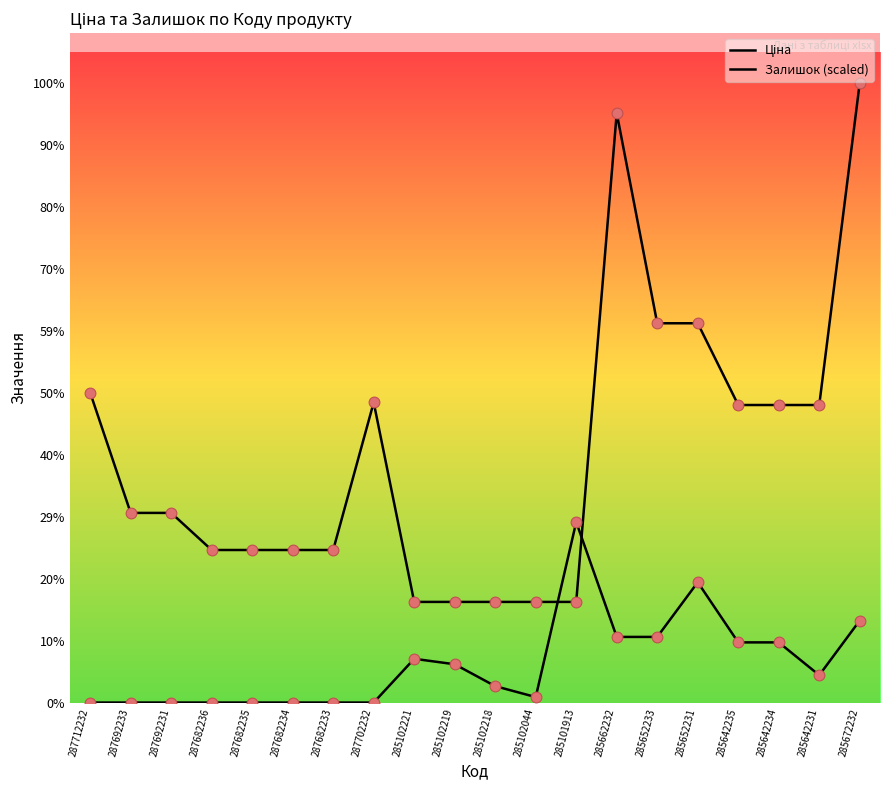

Does the chart have visible grid lines?

No